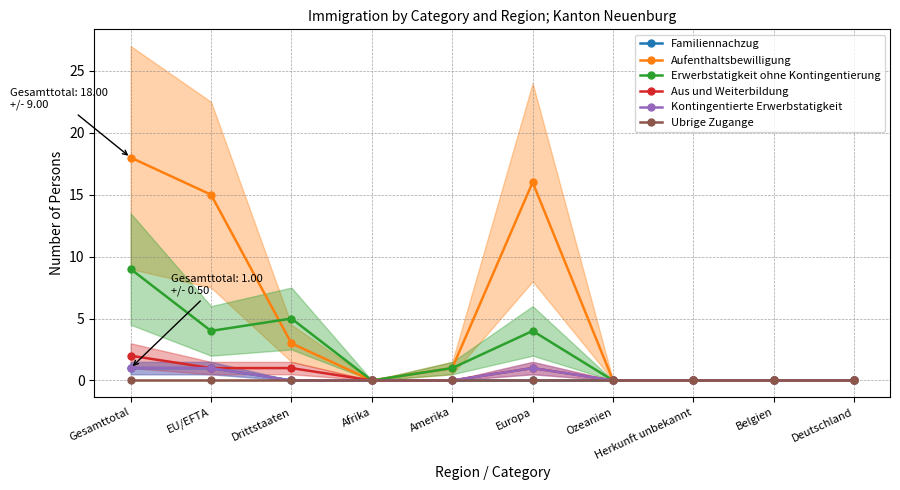

Between EU/EFTA and Deutschland, which series saw the biggest shift?

Aufenthaltsbewilligung